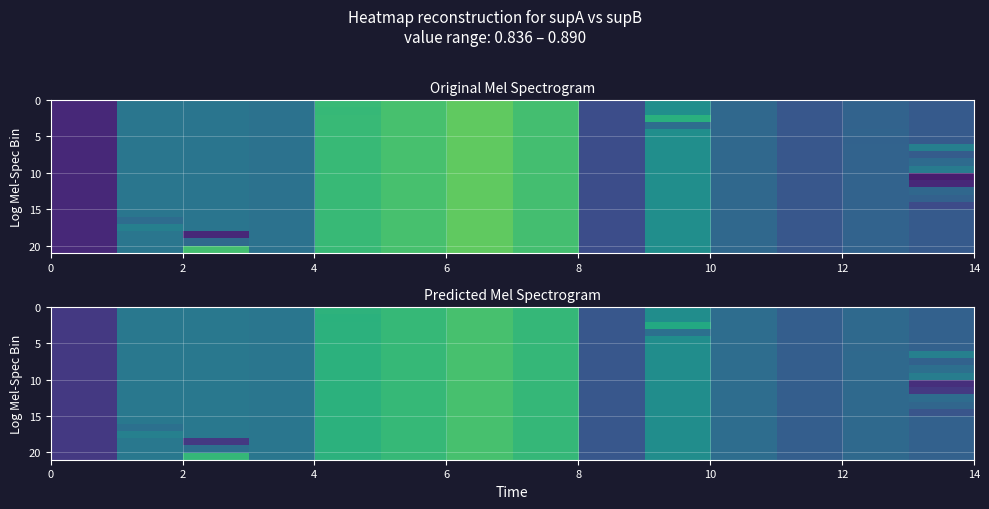

Which series has the largest range (max minus min)?

row_10